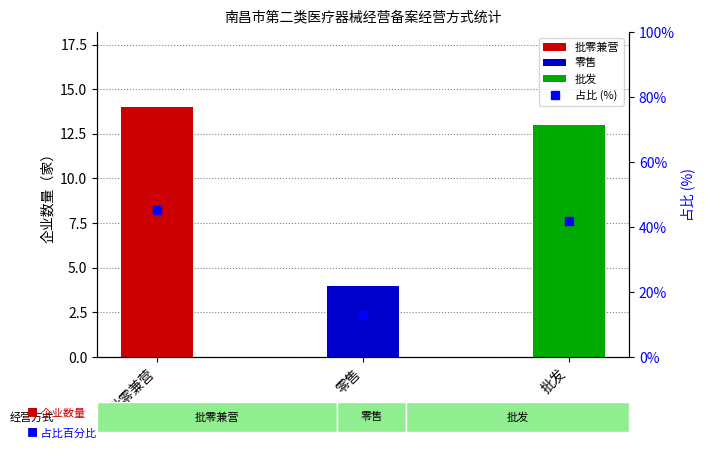

Reading left to right, what are all the values shown in this chart?

批零兼营=45.2	零售=12.9	批发=41.9